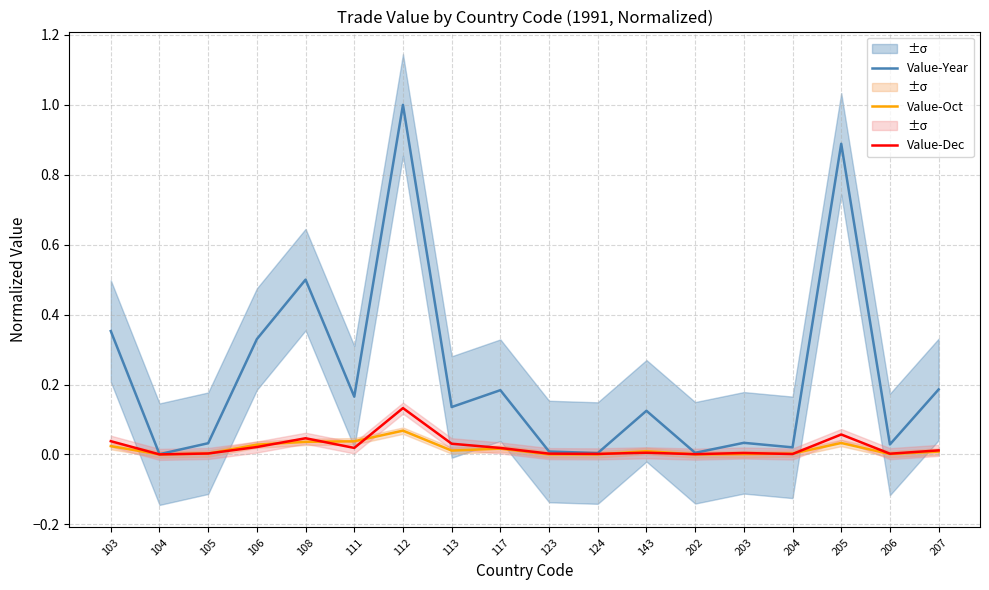

Which series has the largest total across all categories?

Value-Year